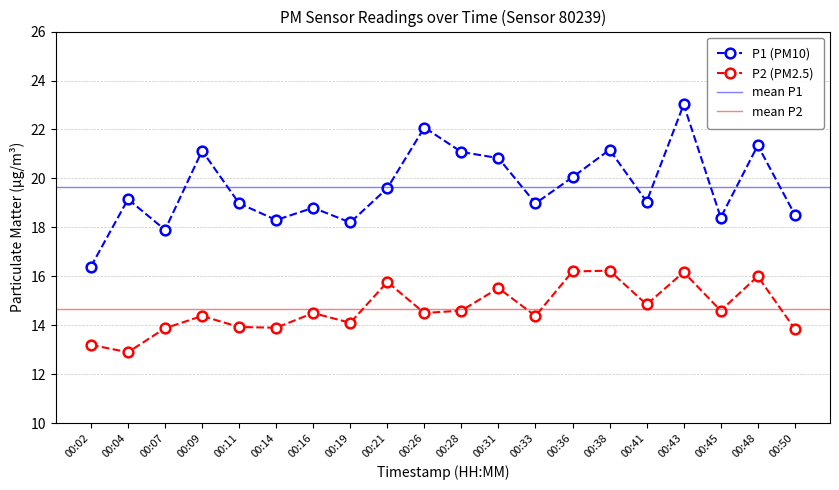

What is the value of the P1 point at the 2nd from the left?

19.1